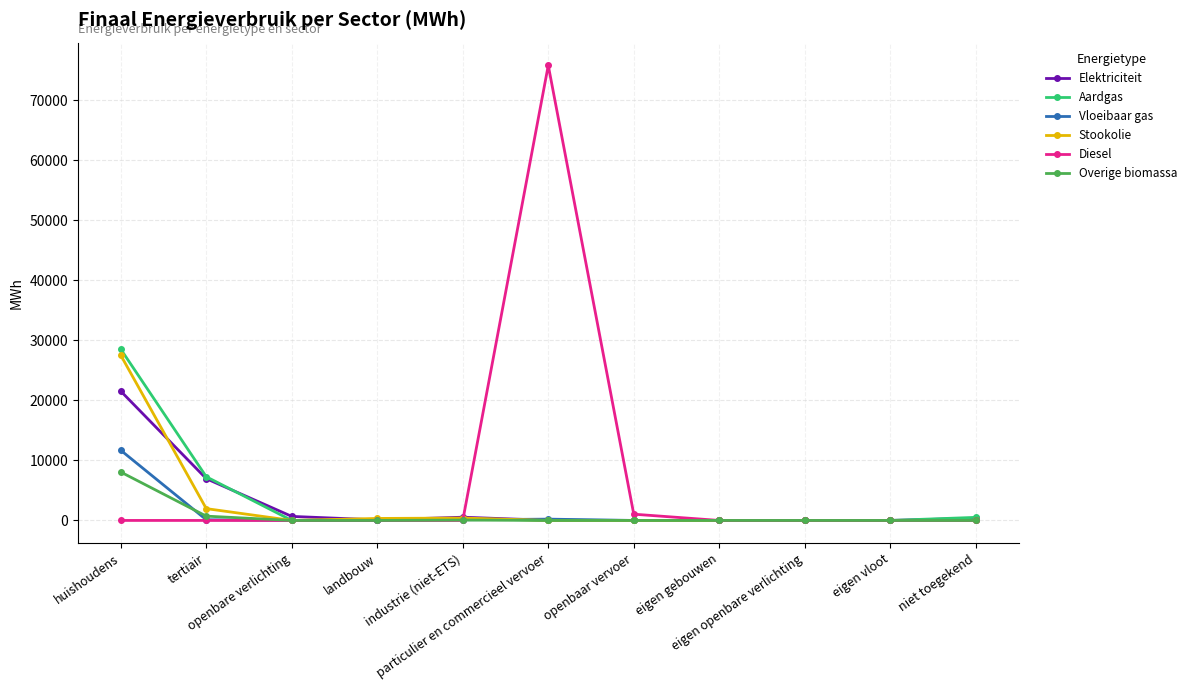

Which series has the widest spread of values?

Diesel